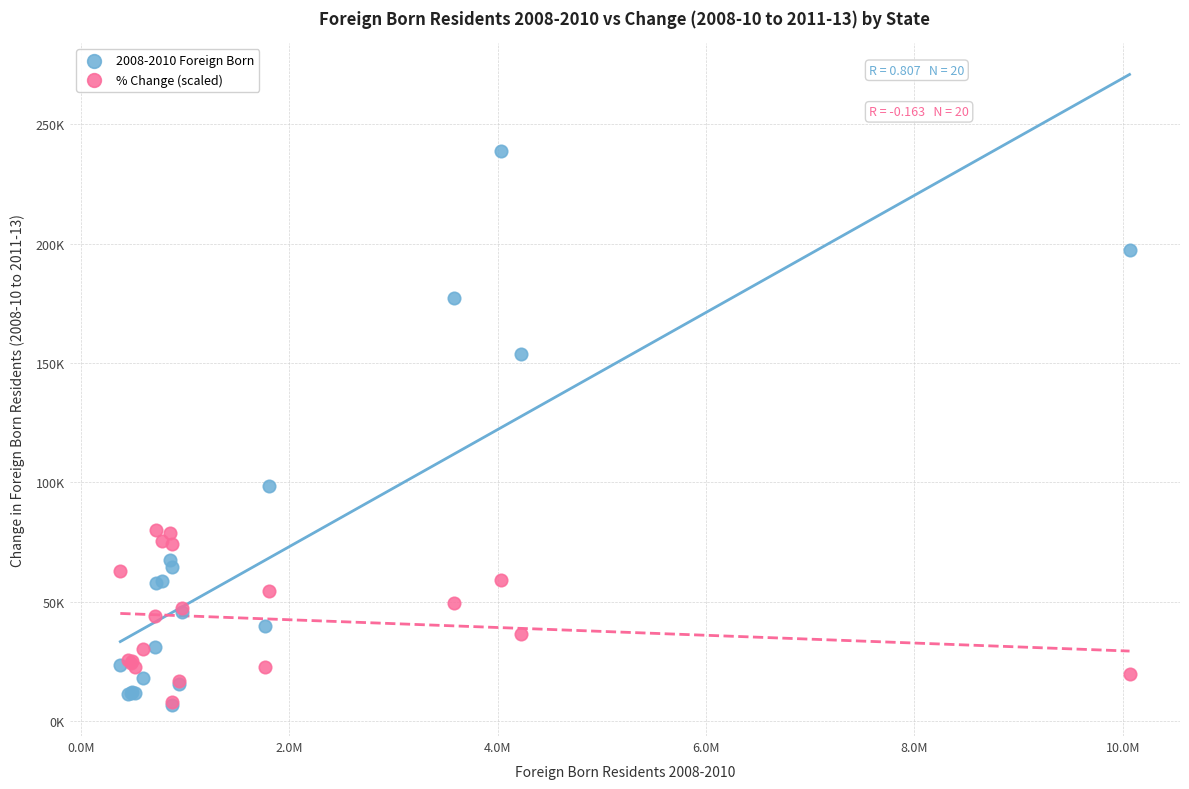

What are all the series names shown in the legend?

2008-2010 Foreign Born, % Change (scaled)